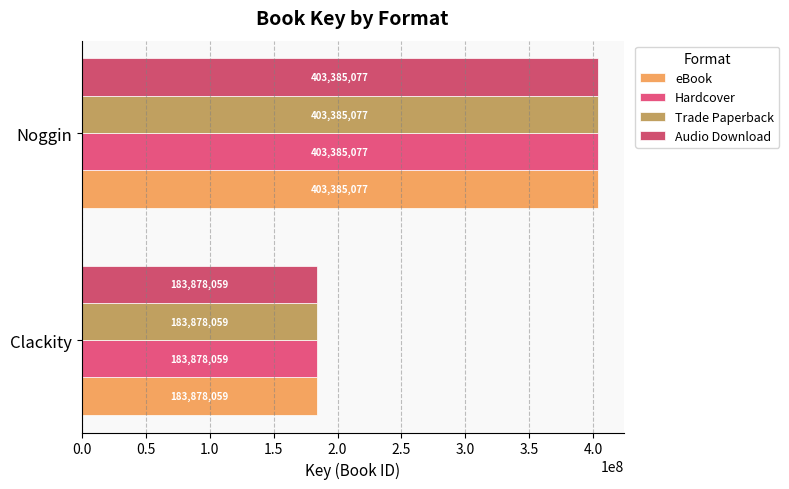

How many data points in eBook are less than 403385077?

1